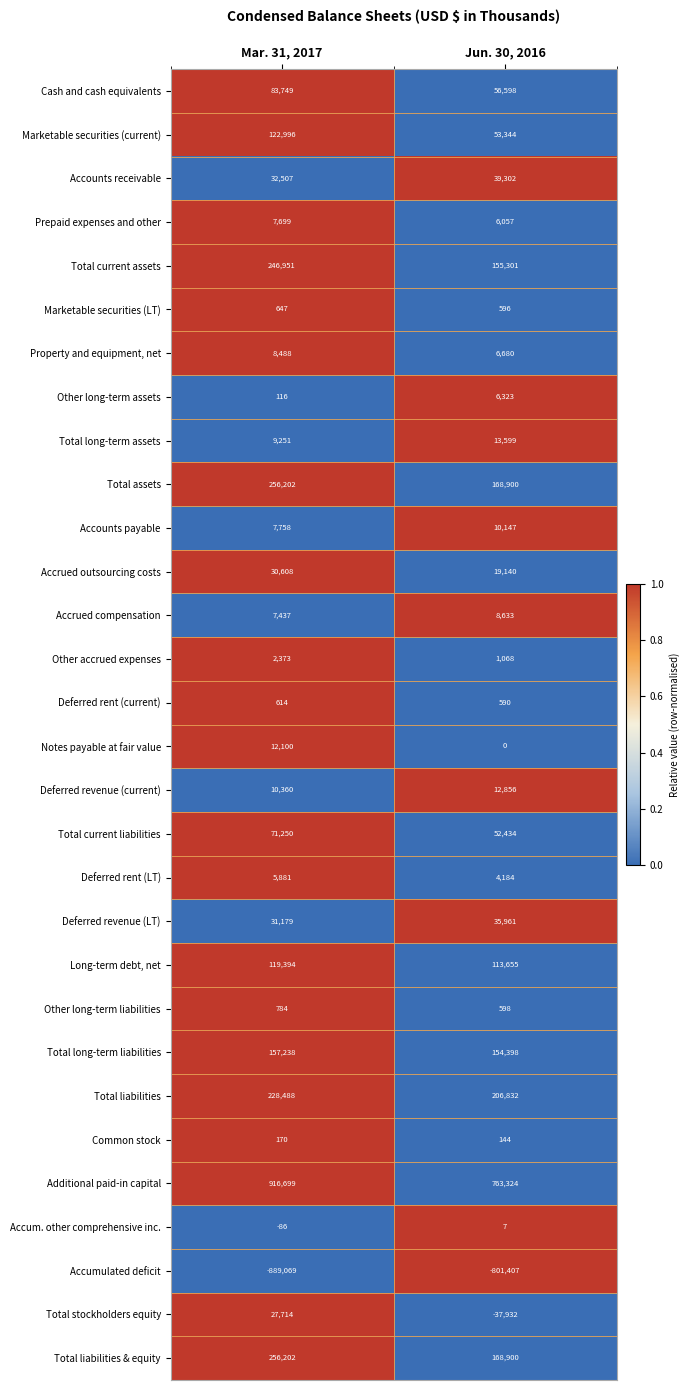

The Accounts payable series shows 10147 at Jun. 30, 2016. True or false?

True